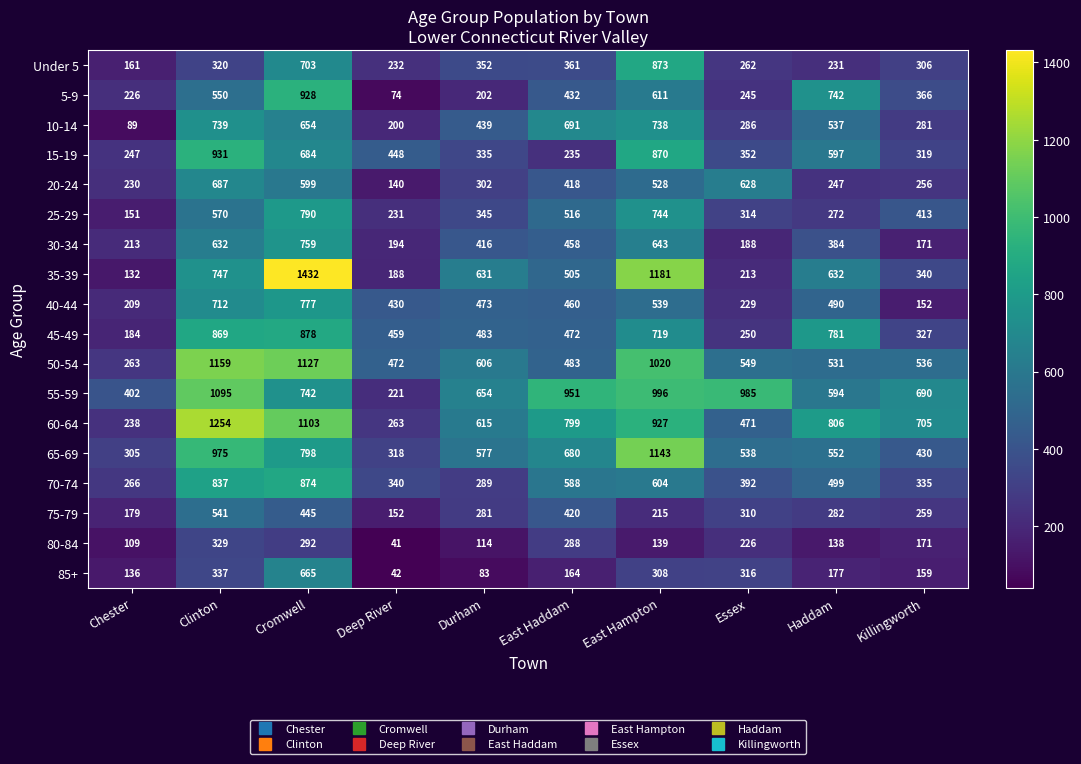

Which label corresponds to the smallest value in the chart?

Deep River